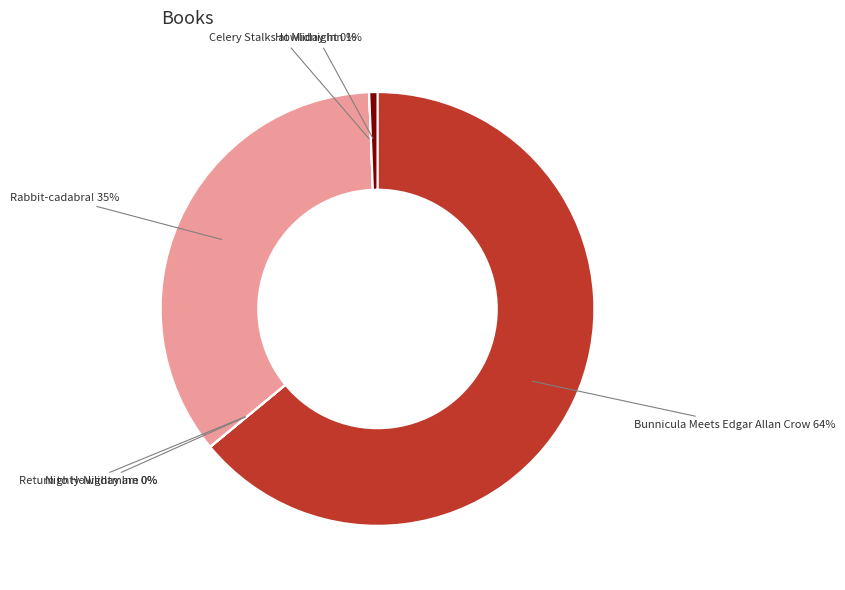

Which category has the biggest portion of the pie?

Bunnicula Meets Edgar Allan Crow